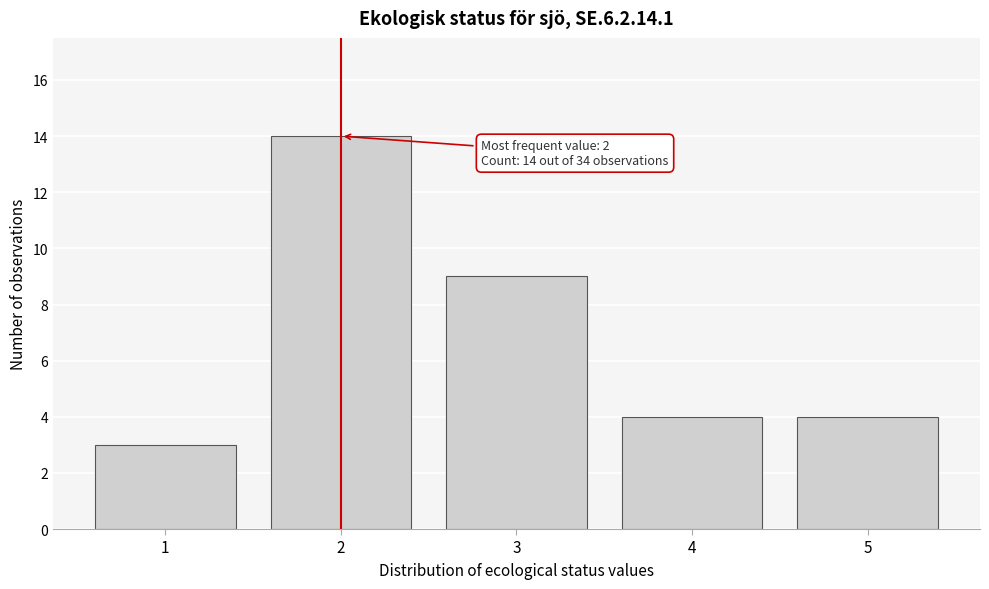

Over which range of the x-axis is the bar tallest?

1.5 to 2.5